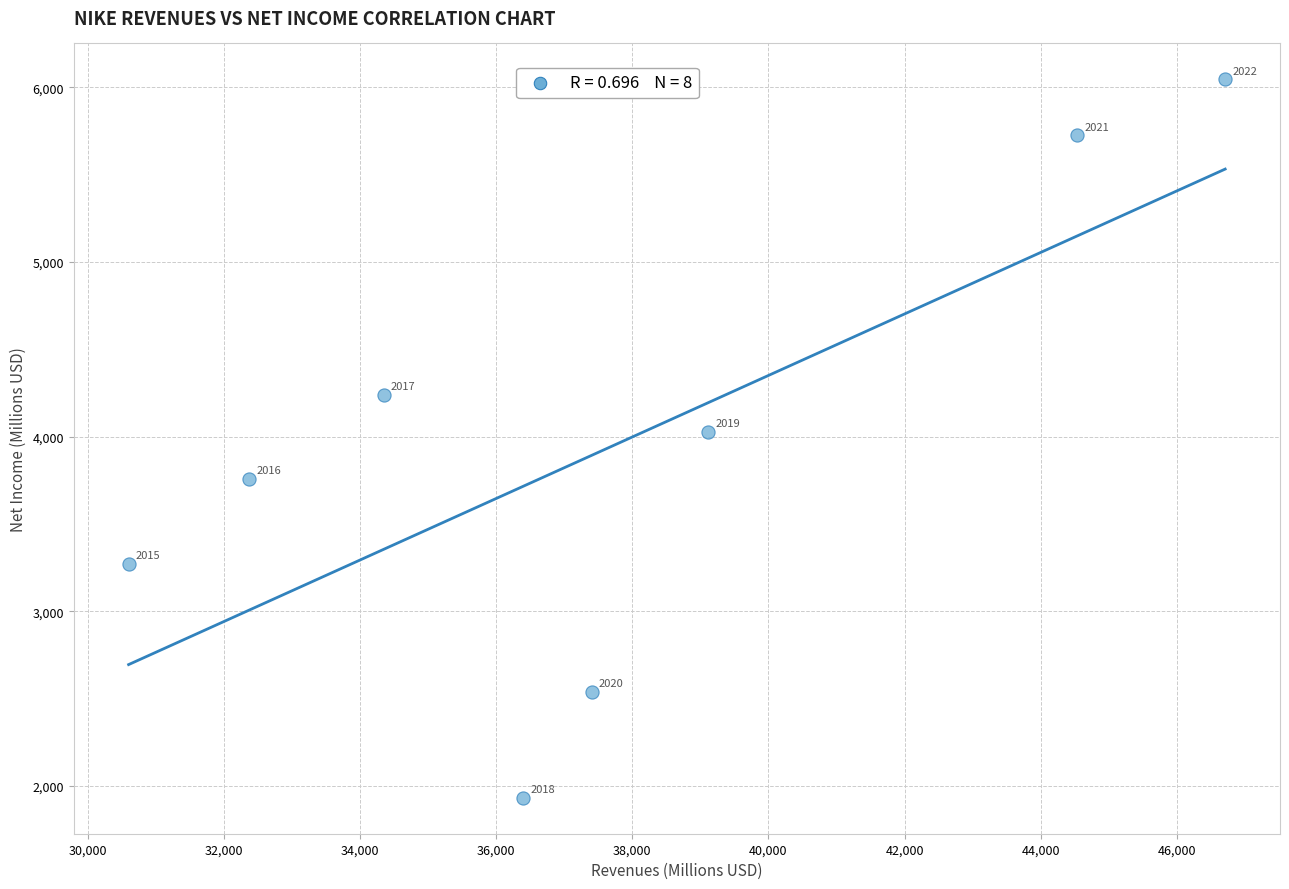

What is the average Y value?

3943